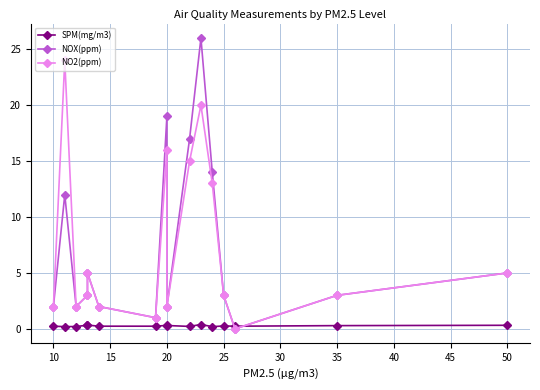

How many lines are shown in the chart?

3